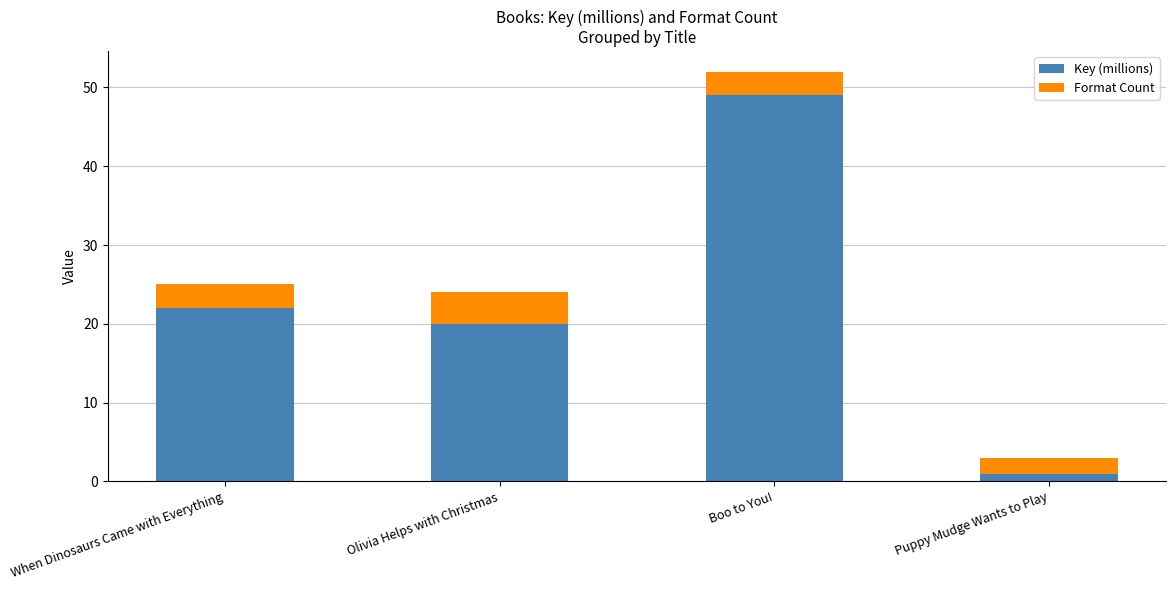

List the labels in order of Key (millions) value, smallest first.

Puppy Mudge Wants to Play, Olivia Helps with Christmas, When Dinosaurs Came with Everything, Boo to You!